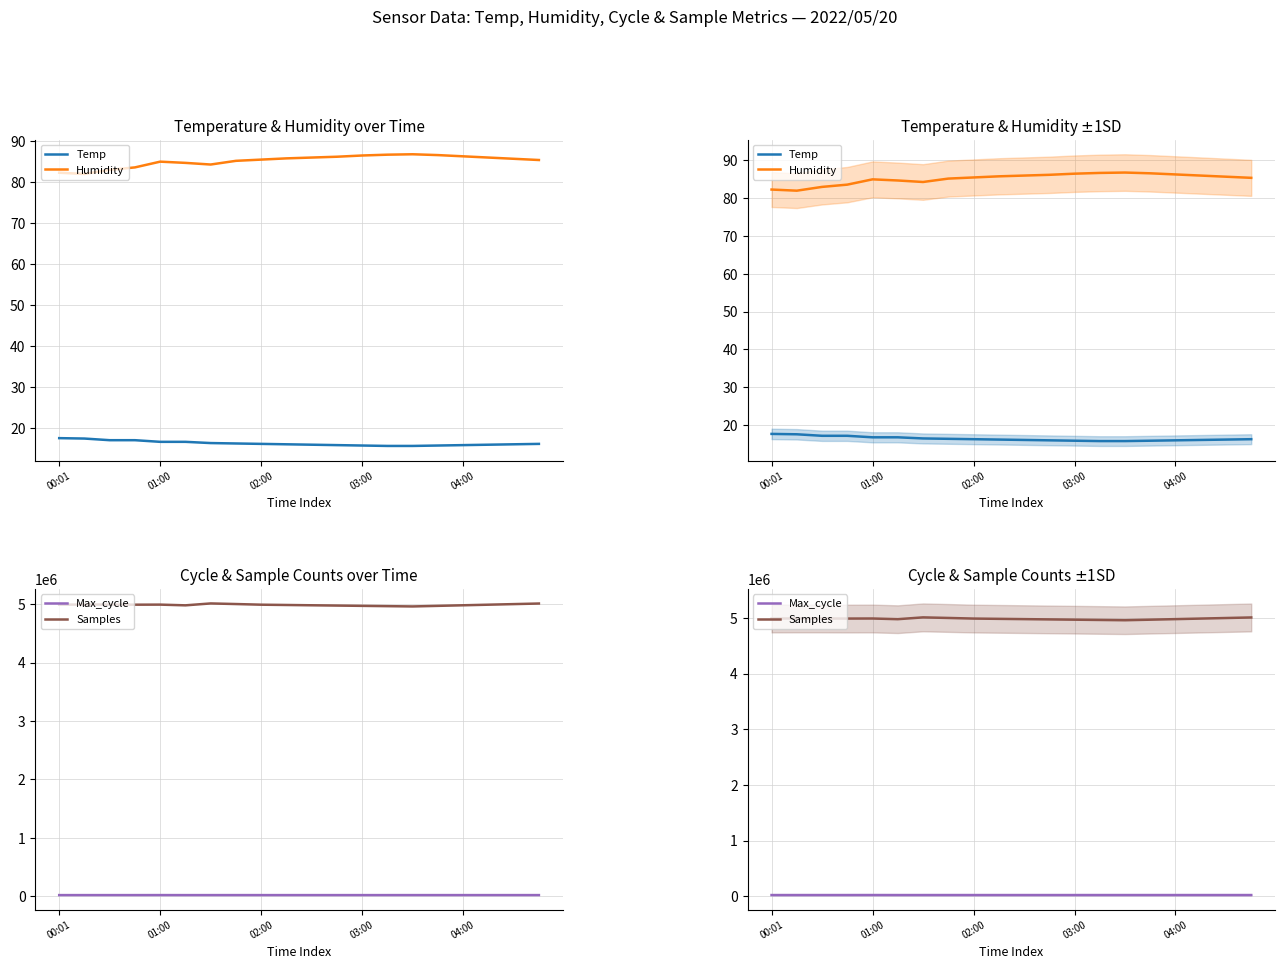

How many interior local valleys does the Samples series have?

3